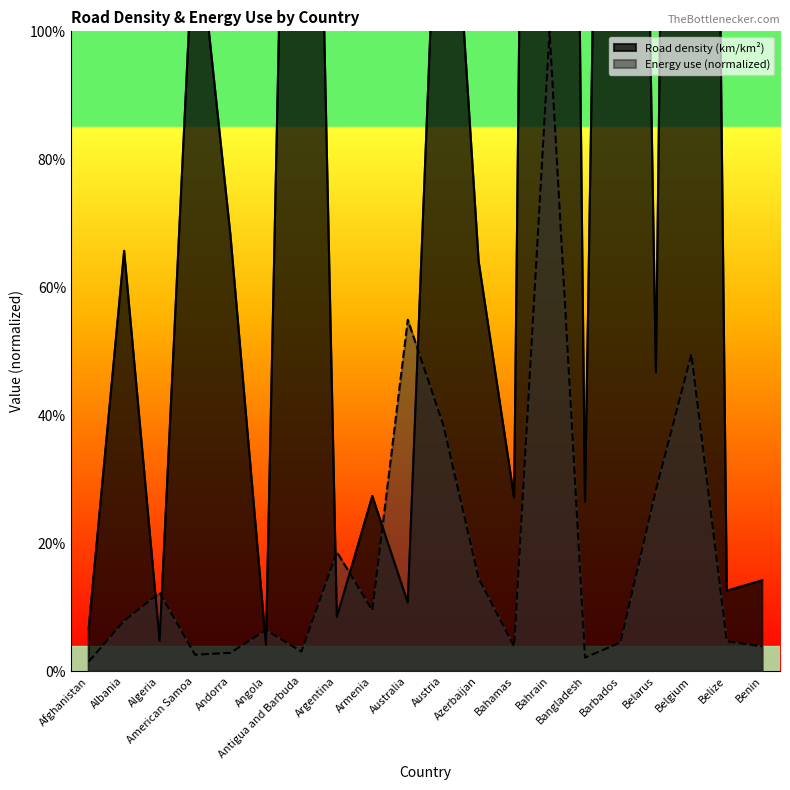

Which series has the widest spread of values?

Road density (km/km²)